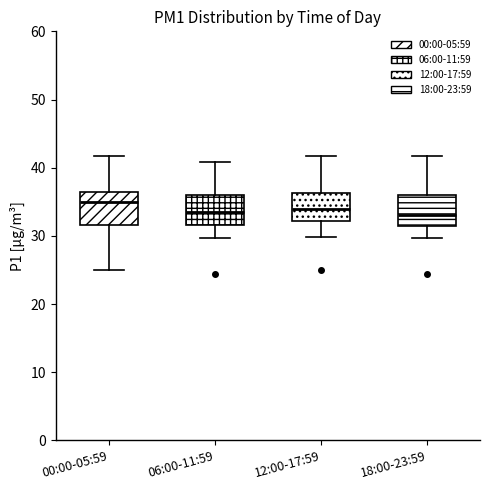

Where does the median line of the box for 12:00-17:59 sit on the y-axis? The values are not printed on the chart, so give them approximately, as read against the axis.

34